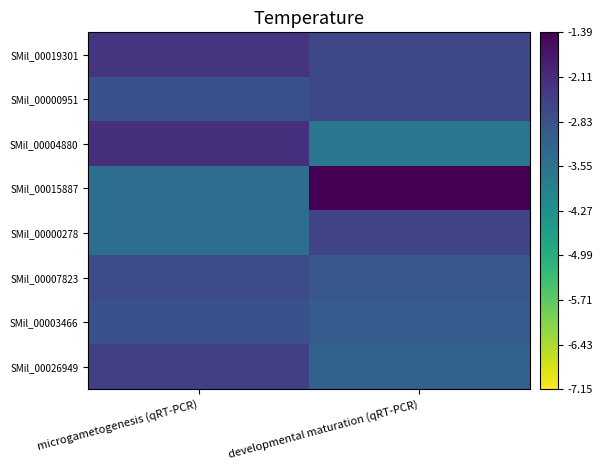

What is the total value across all series at developmental maturation (qRT-PCR)?

-22.1